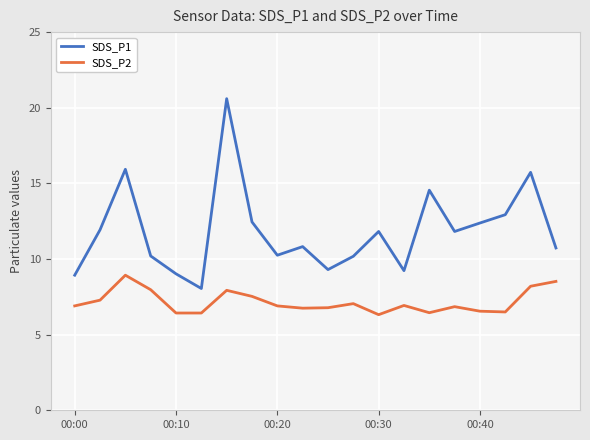

True or false: SDS_P2 and SDS_P1 intersect in this chart.

False